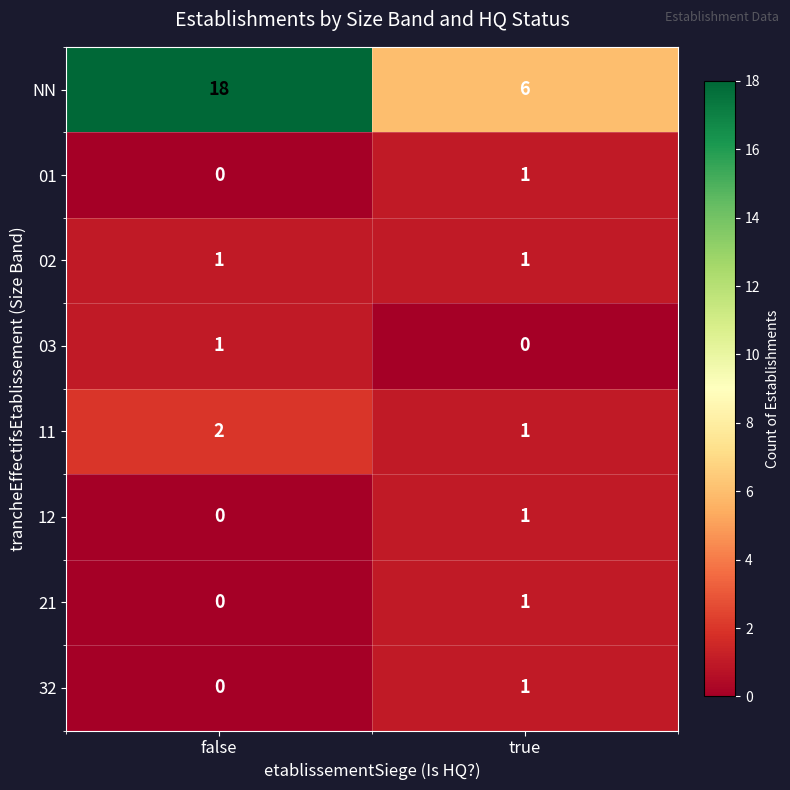

Where is 11 nearest to the value 1?

true